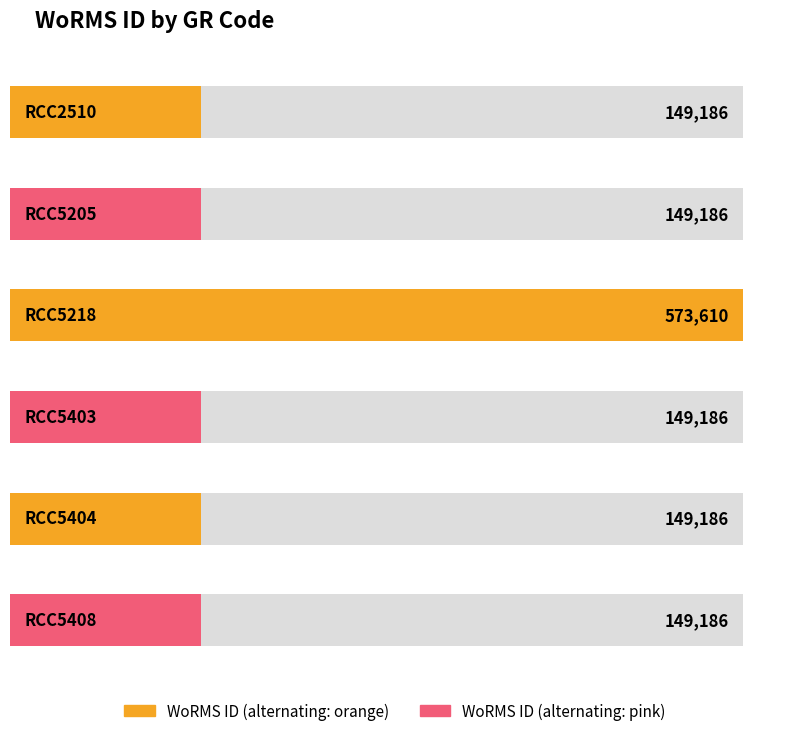

List the labels in order of value, largest first.

RCC5218, RCC2510, RCC5205, RCC5403, RCC5404, RCC5408